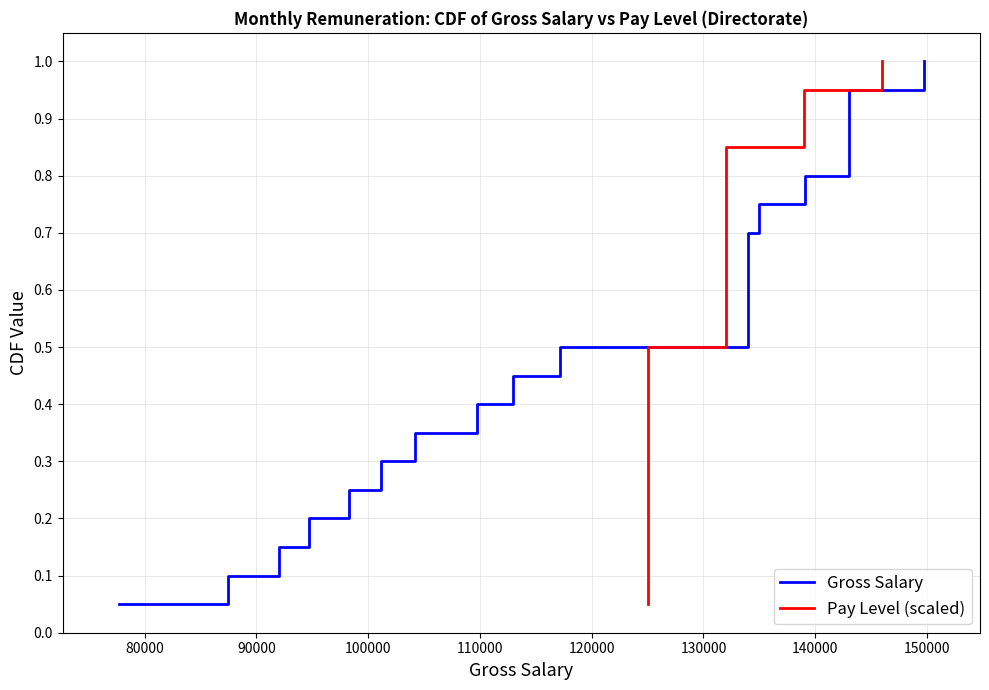

True or false: Gross Salary has more than 0 points higher than both neighbors.

False